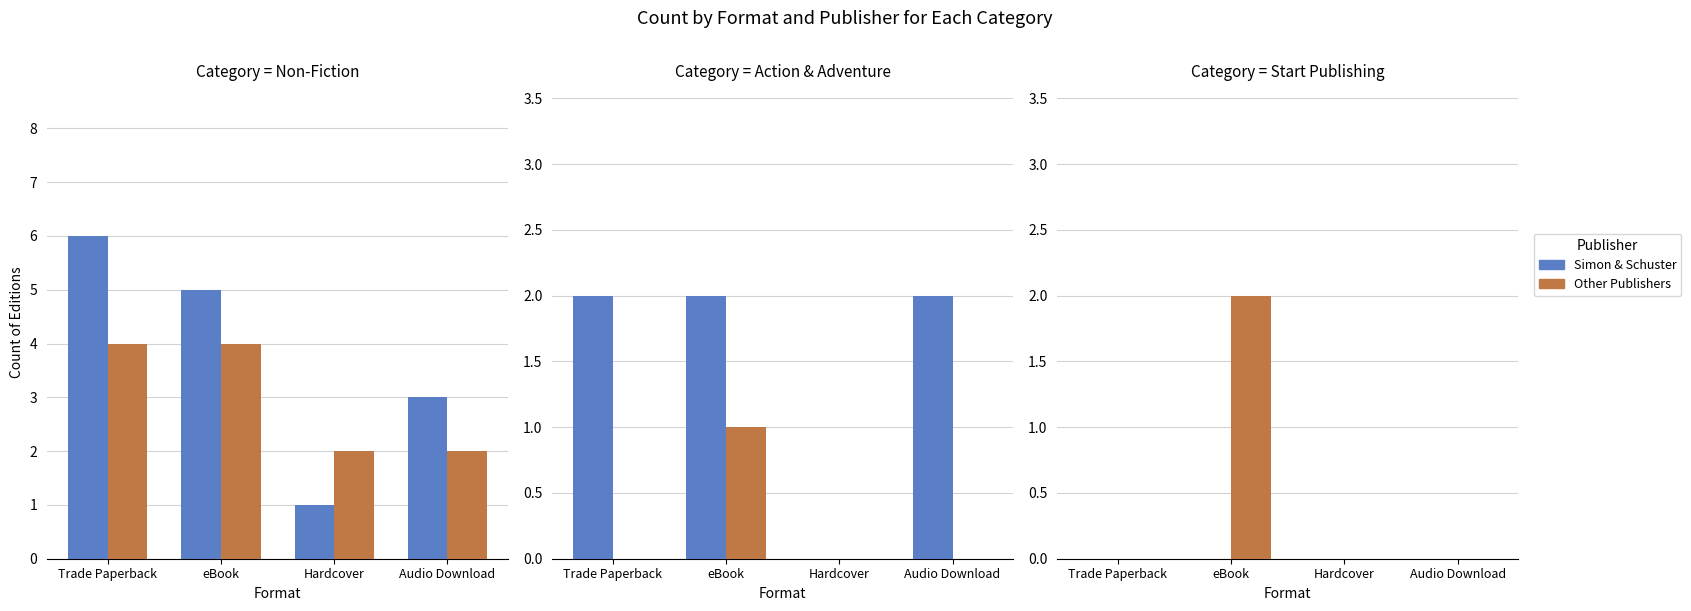

Which series has the largest total across all categories?

Other Publishers